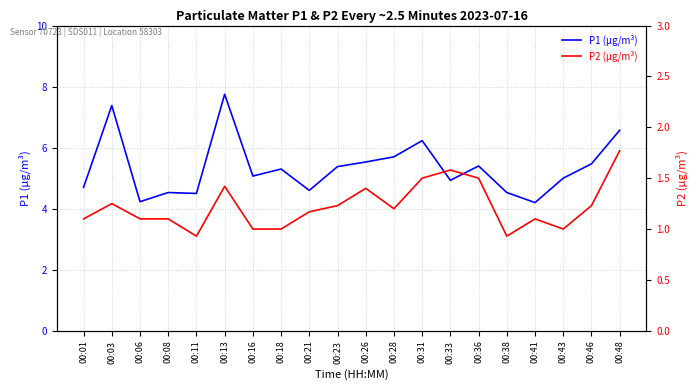

Which series has the largest total across all categories?

P1